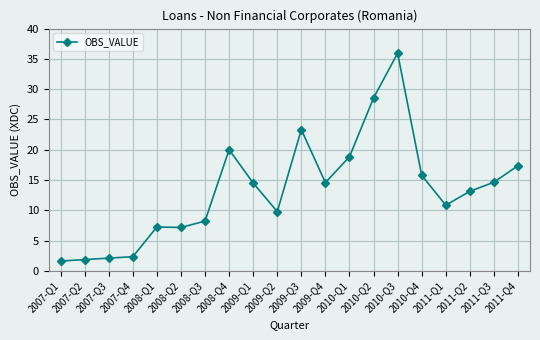

What is the difference between the second highest and second lowest values?

26.7